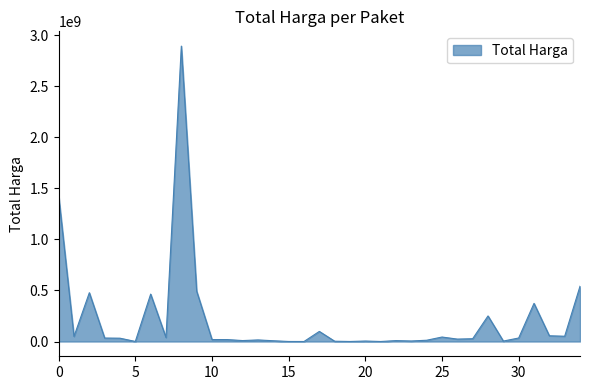

What is the difference between the maximum and minimum values?

2892044000